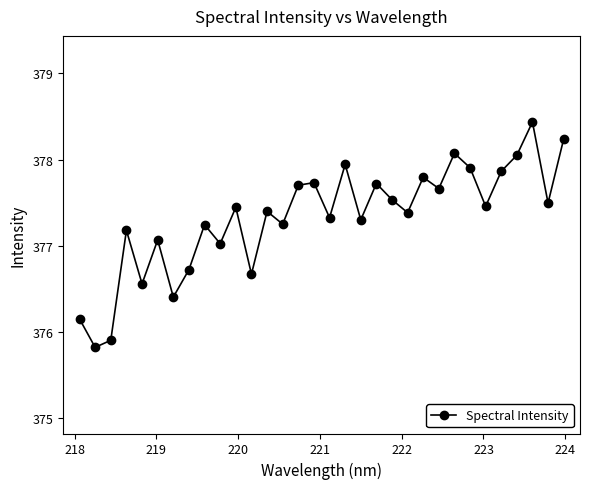

What is the average value?

377.3